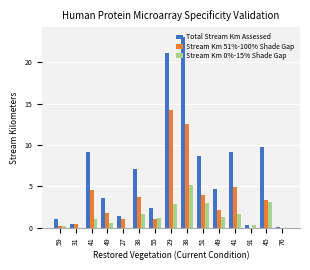

What is the label of the 9th bar from the left?

38